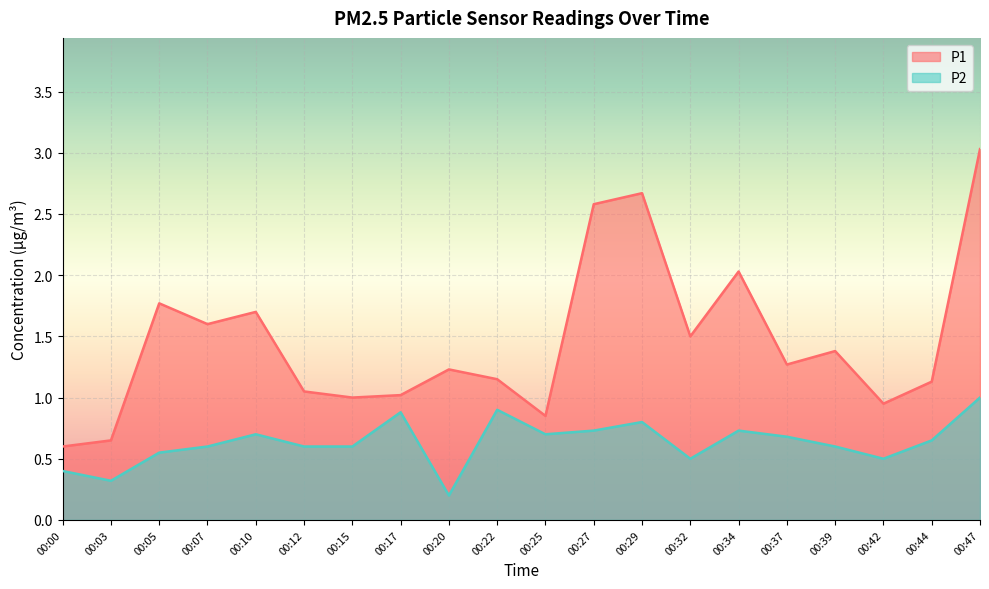

Which series changed the most between 00:12 and 00:22?

P2